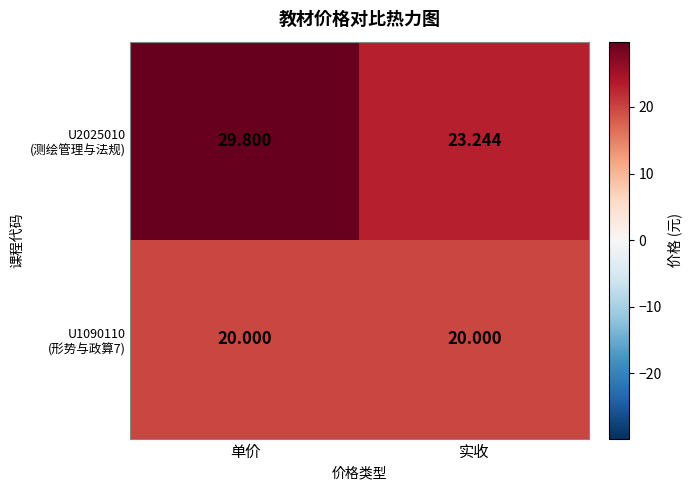

At which category is the sum across all series the highest?

单价